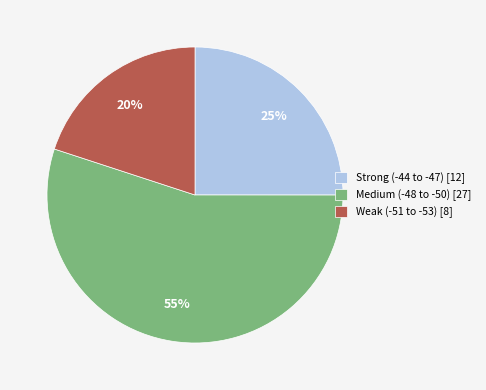

What is the smallest slice in the pie chart?

Weak (-51 to -53) [8]